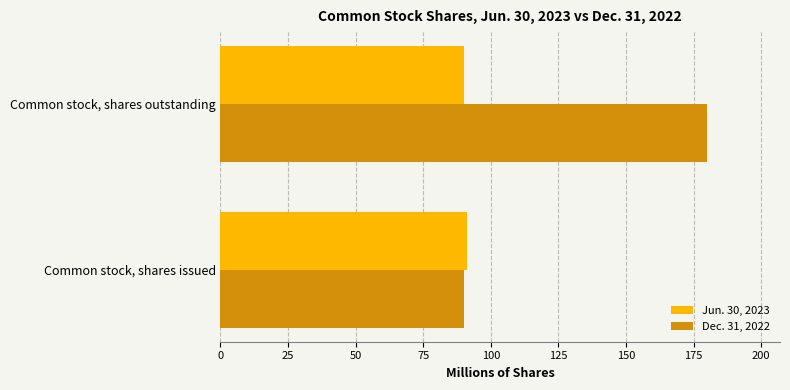

How many Jun. 30, 2023 values are between 89 and 91?

1